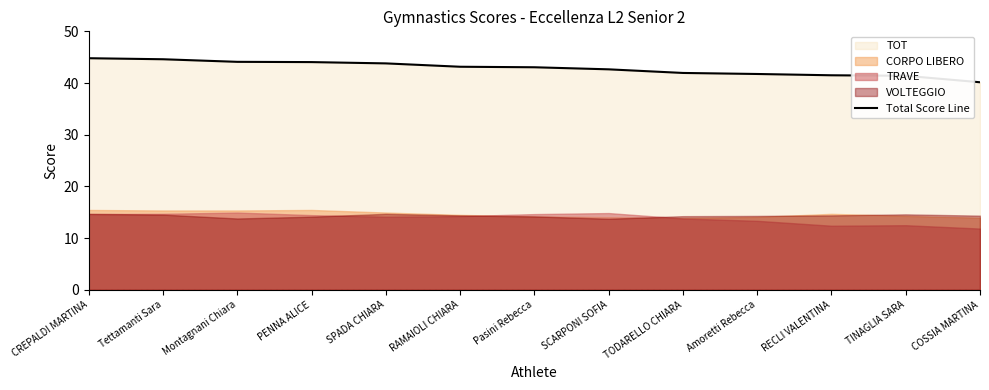

How many categories are shown in the chart?

13